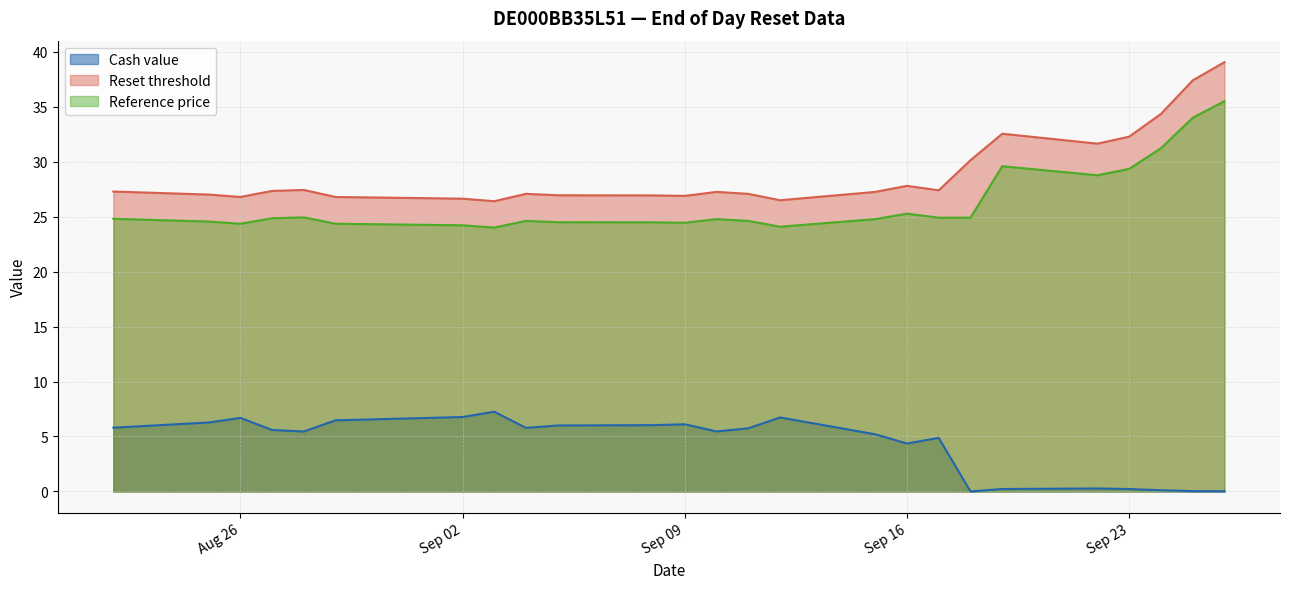

True or false: Reference price and Cash value intersect in this chart.

False